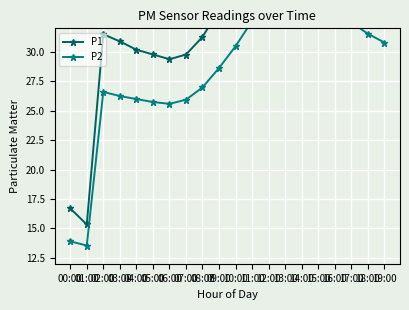

Reading right to left, what are all the values shown in this chart?

P1: 19:00=34.3	18:00=35.7	17:00=37.3	16:00=39.7	15:00=42.1	14:00=43.9	13:00=43.4	12:00=42.0	11:00=39.1	10:00=36.0	09:00=33.6	08:00=31.3	07:00=29.8	06:00=29.4	05:00=29.8	04:00=30.2	03:00=30.9	02:00=31.5	01:00=15.3	00:00=16.7
P2: 19:00=30.8	18:00=31.5	17:00=32.5	16:00=33.9	15:00=35.2	14:00=36.6	13:00=36.0	12:00=34.8	11:00=32.6	10:00=30.5	09:00=28.6	08:00=27.0	07:00=25.9	06:00=25.6	05:00=25.7	04:00=26.0	03:00=26.2	02:00=26.6	01:00=13.6	00:00=13.9